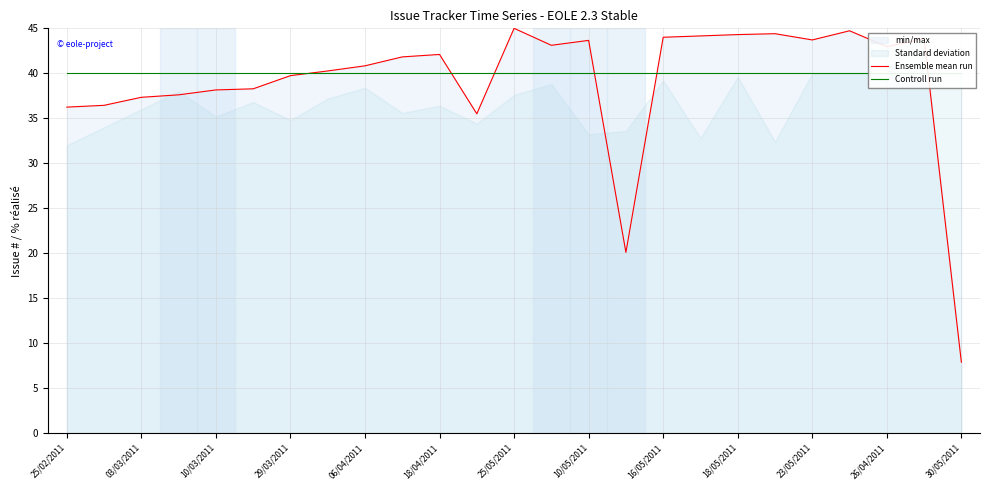

Which series has the largest range (max minus min)?

Ensemble mean run